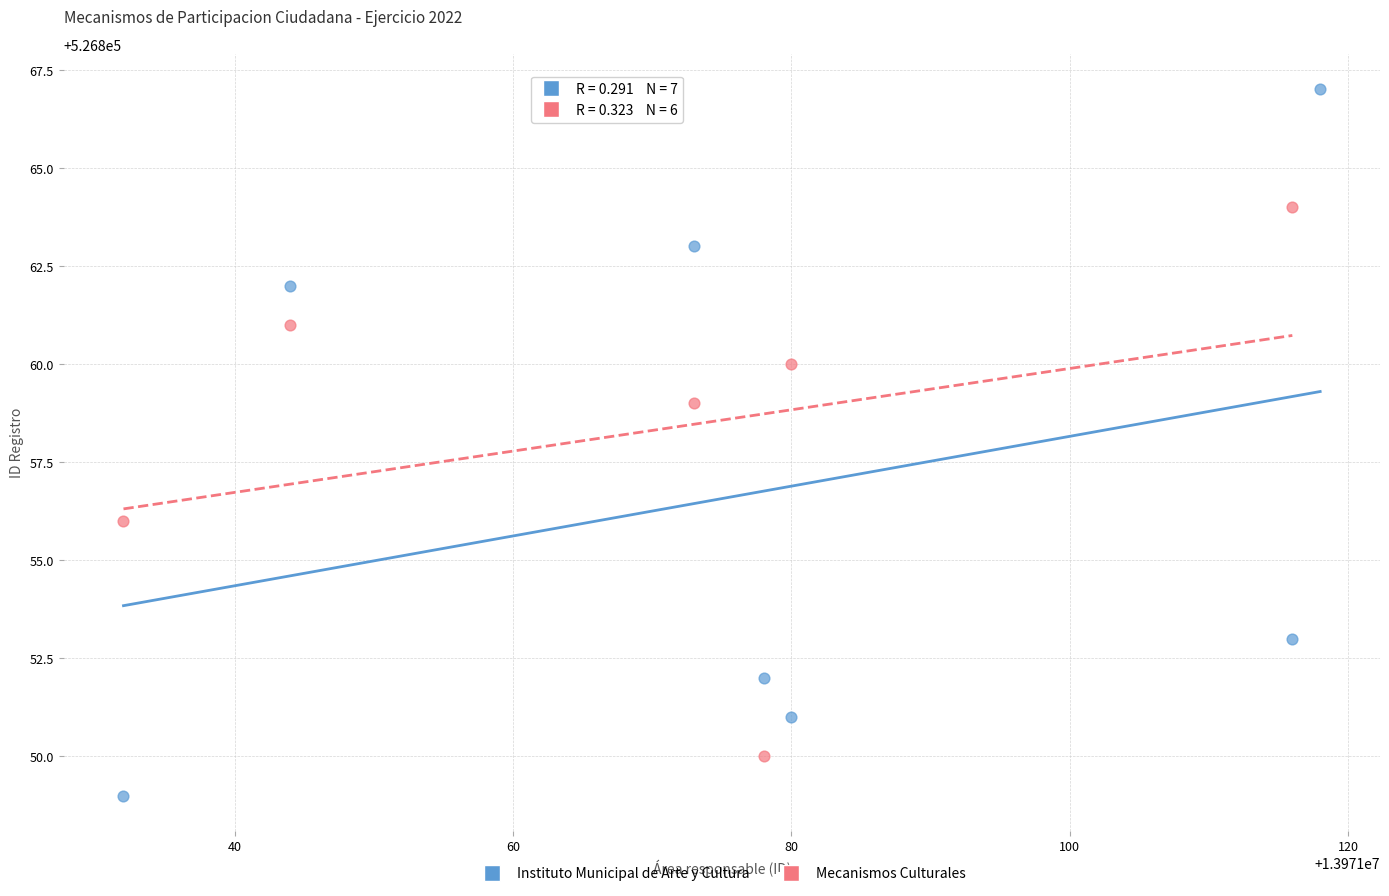

Which series has the widest spread of Y values?

Instituto Municipal de Arte y Cultura